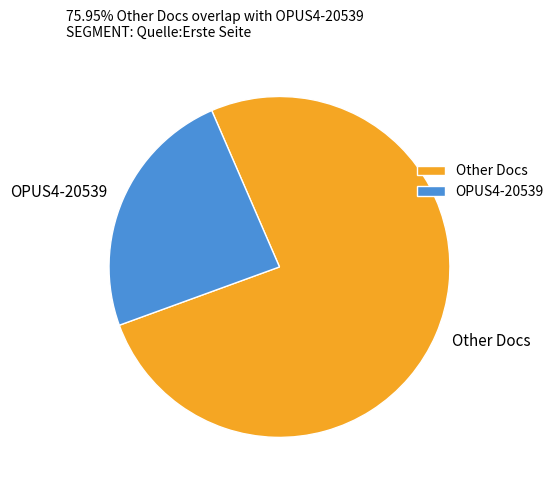

Approximately how many times larger is the value at OPUS4-20539 compared to Other Docs?

0.3